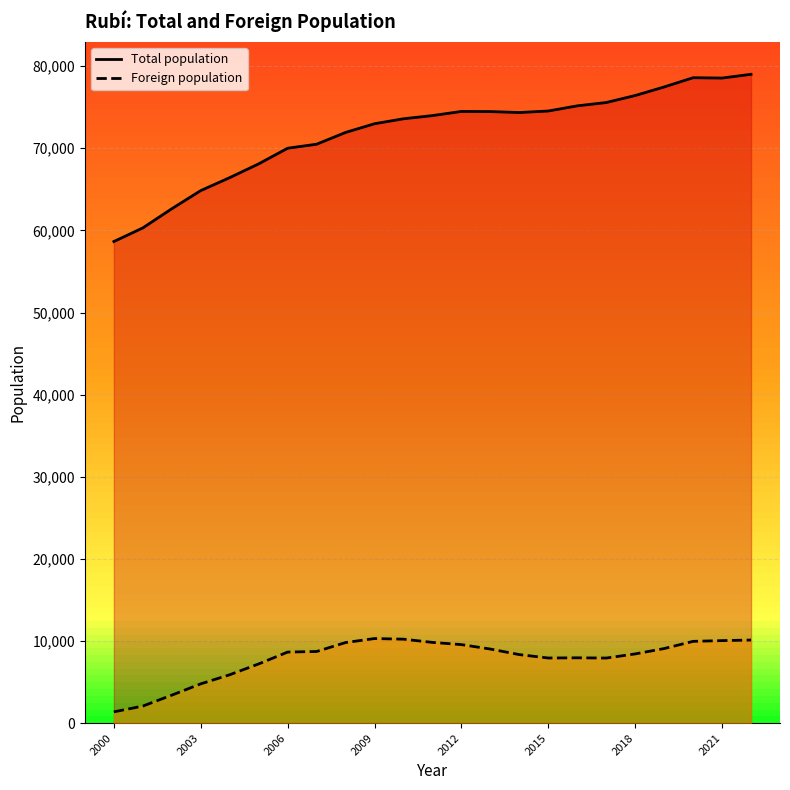

True or false: Total population has a value of 109472 at 2009.

False